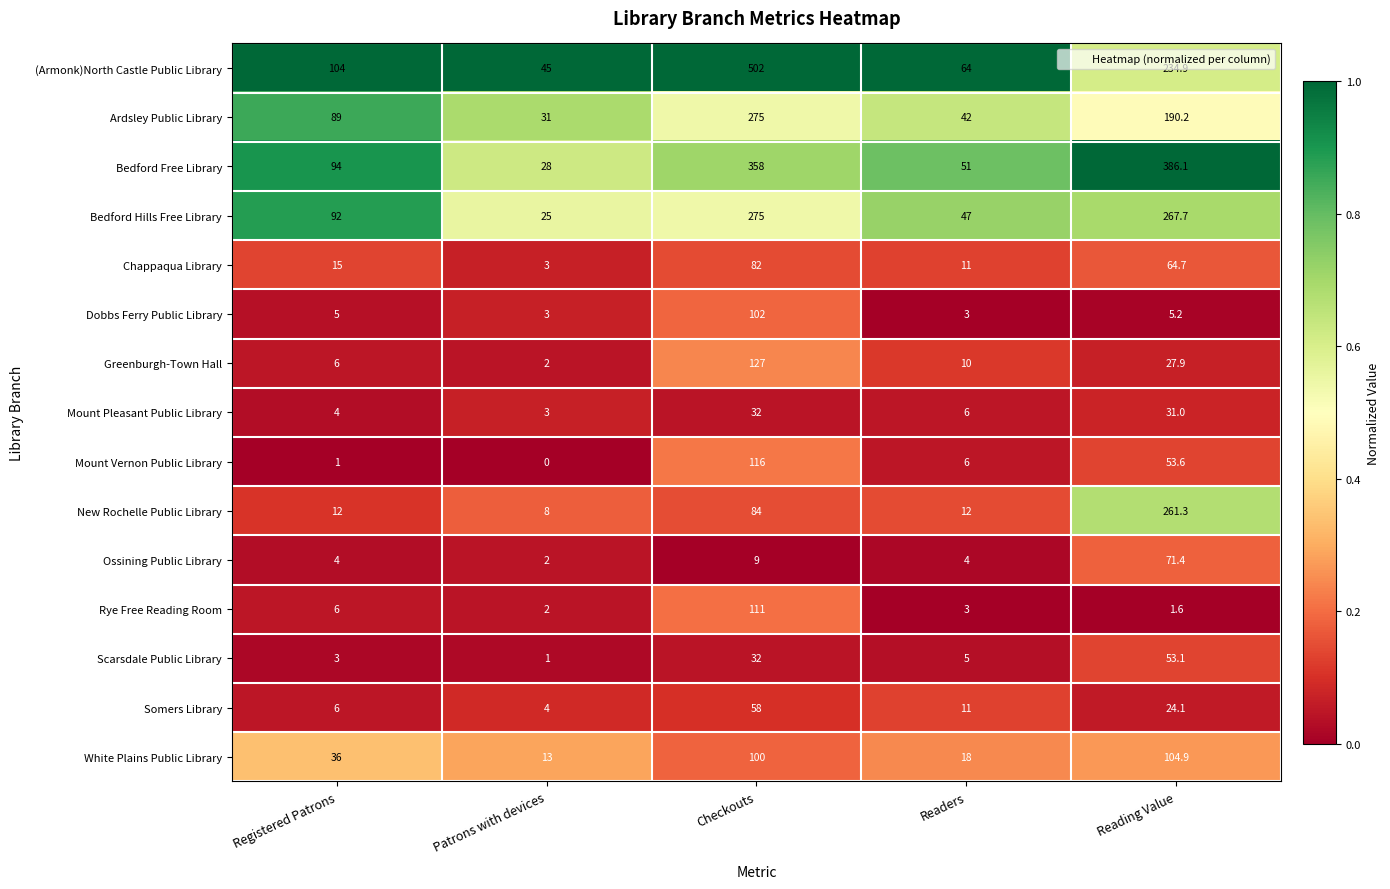

At how many categories does at least one series exceed 0?

5